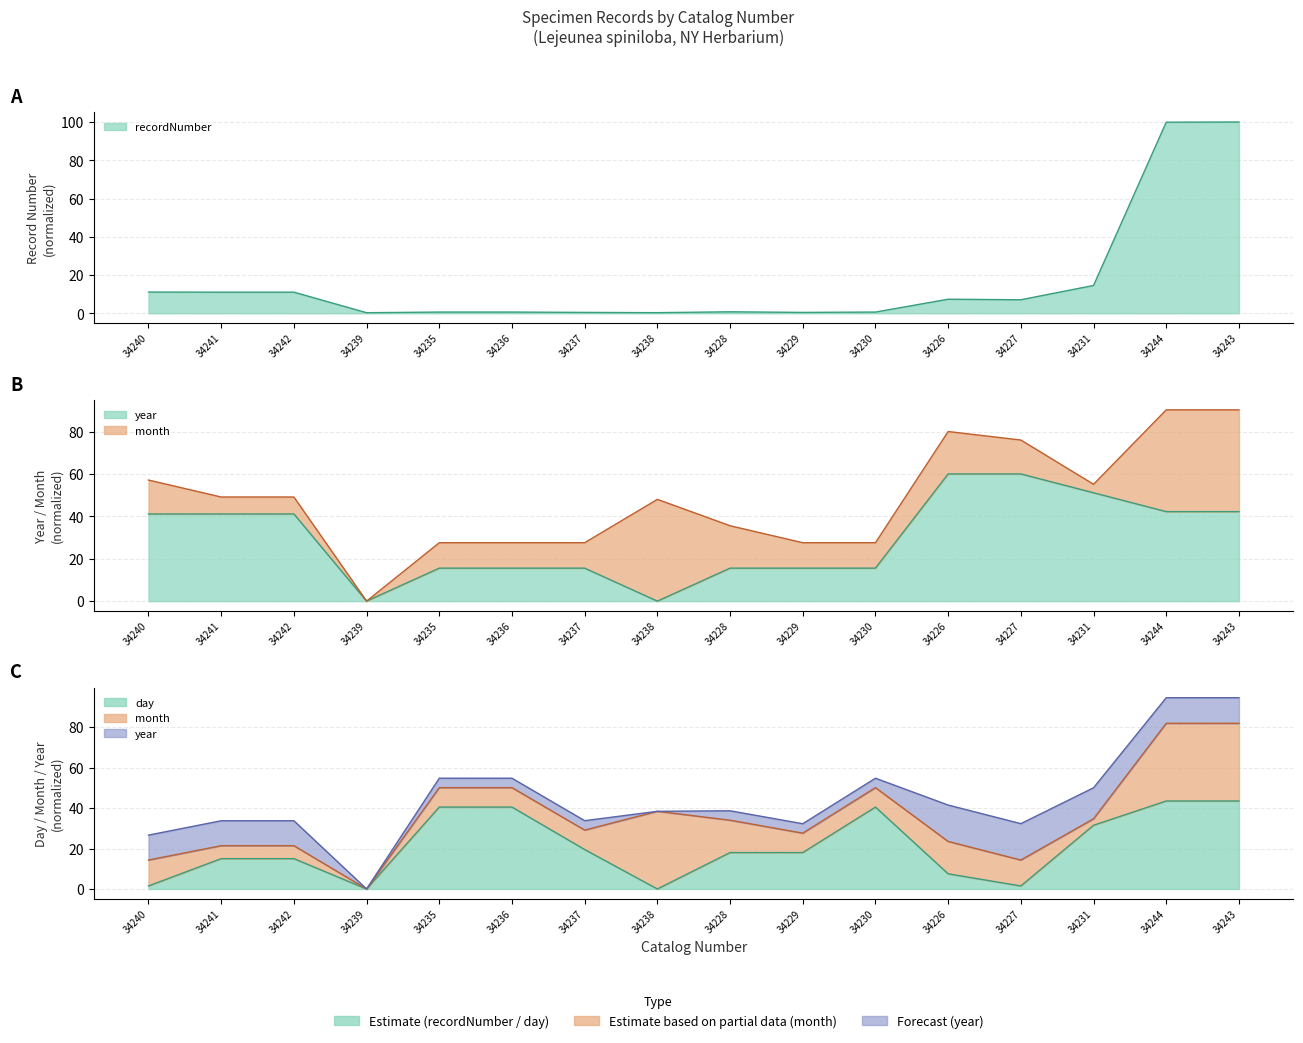

Is it true that day equals 22.4 at 34235?

False